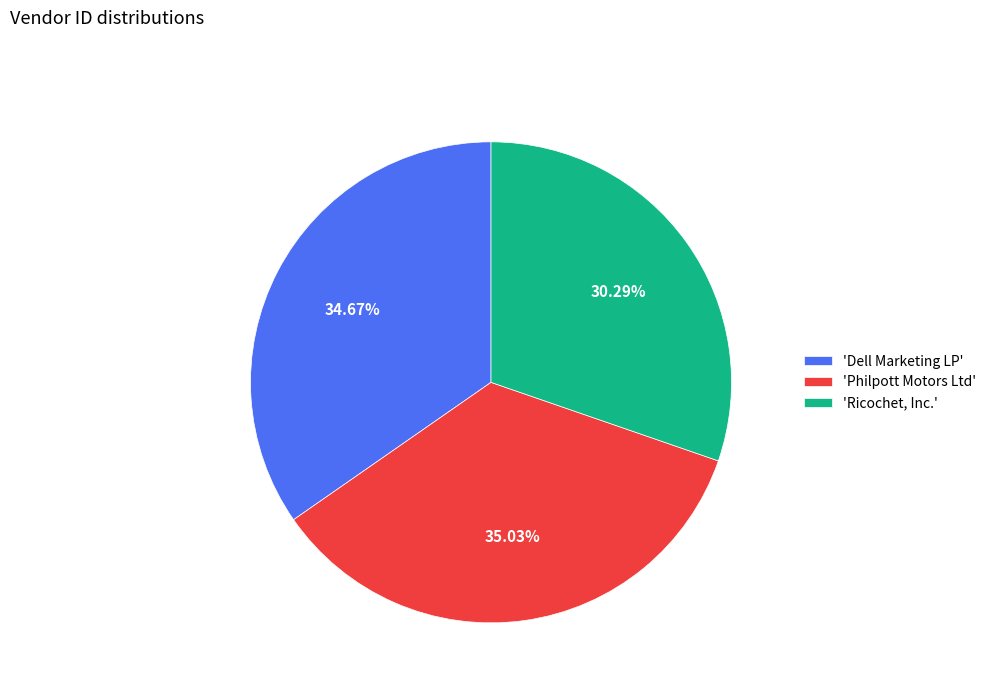

Between 'Ricochet, Inc.' and 'Philpott Motors Ltd', which is larger?

'Philpott Motors Ltd'